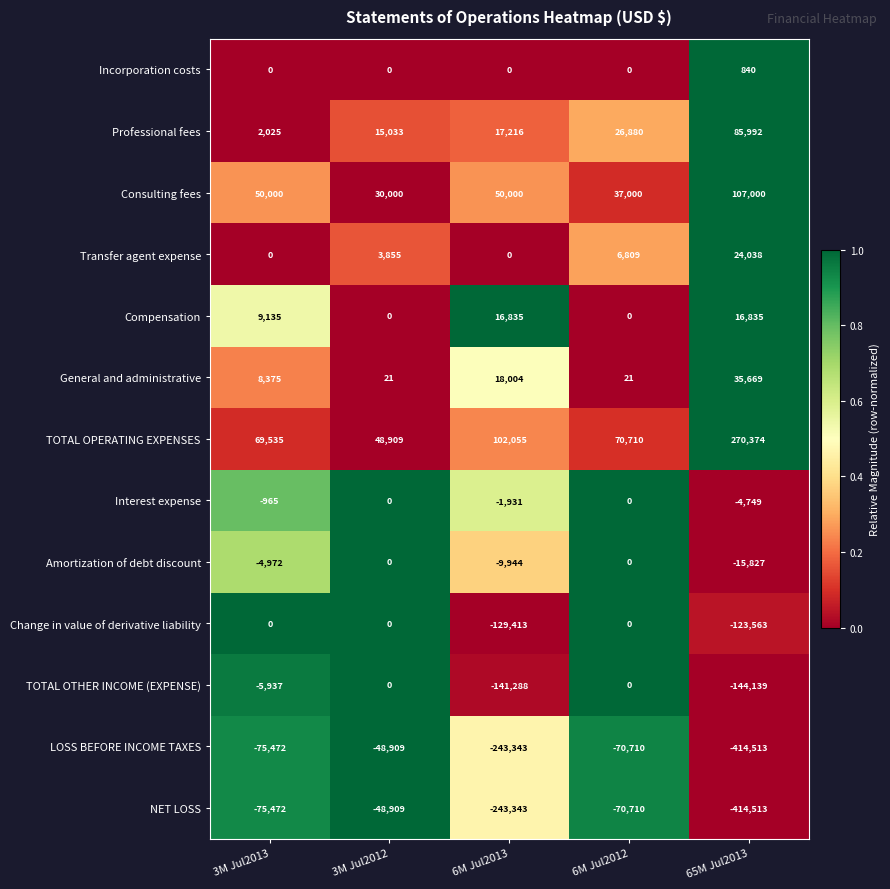

At which category does the chart reach its peak across all series?

65M Jul2013